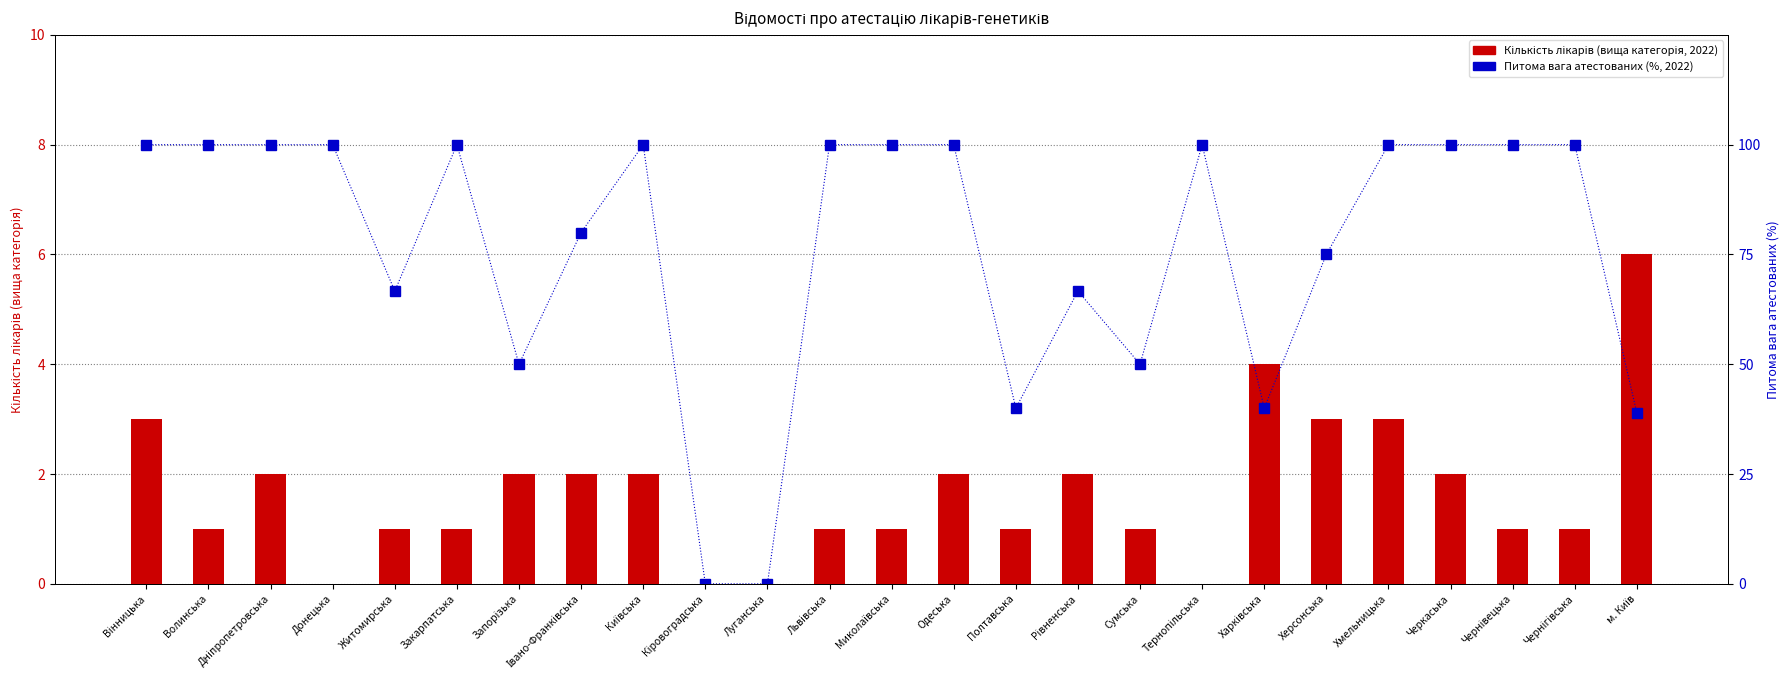

Reading right to left, transcribe all the data shown in this chart.

Лікарів вища категорія 2022: 6.0	1.0	1.0	2.0	3.0	3.0	4.0	0.0	1.0	2.0	1.0	2.0	1.0	1.0	0.0	0.0	2.0	2.0	2.0	1.0	1.0	0.0	2.0	1.0	3.0
Питома вага атестованих 2022 (%): 38.9	100.0	100.0	100.0	100.0	75.0	40.0	100.0	50.0	66.7	40.0	100.0	100.0	100.0	0.0	0.0	100.0	80.0	50.0	100.0	66.7	100.0	100.0	100.0	100.0